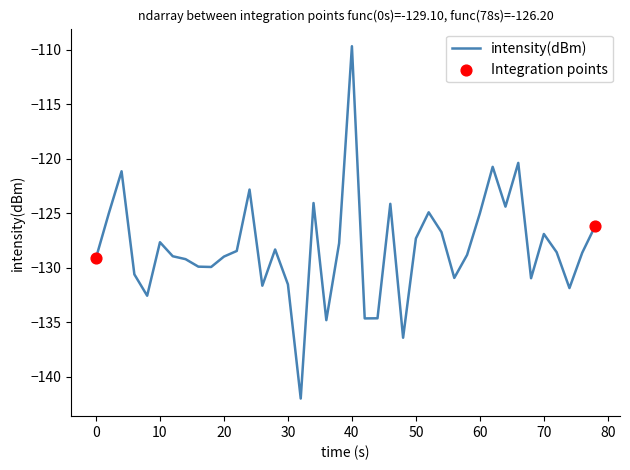

What is the smallest value displayed?

-142.0